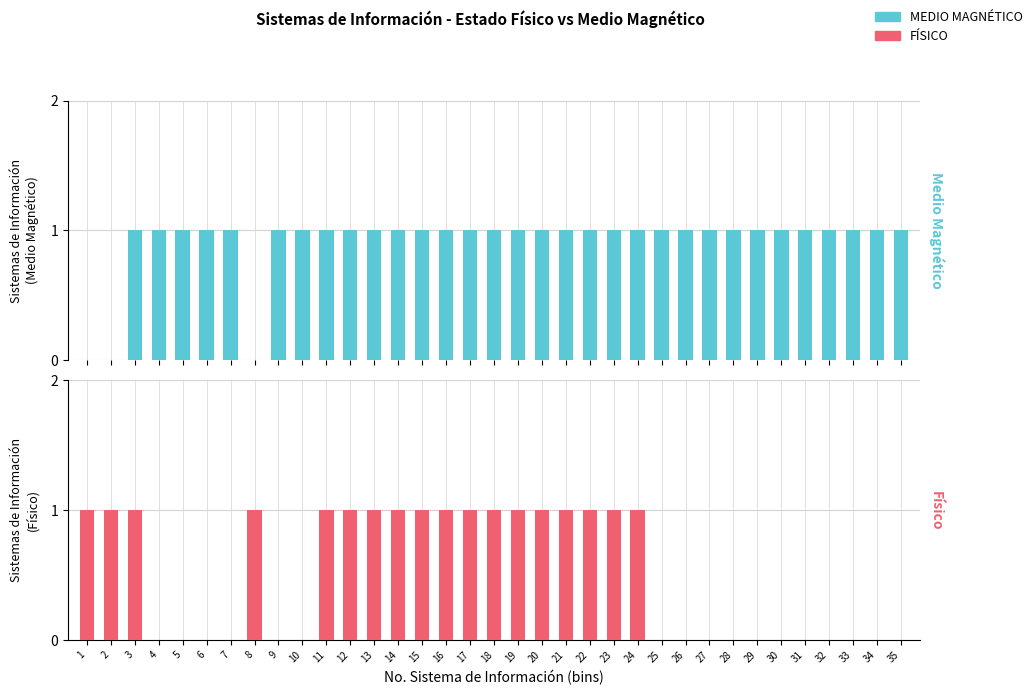

List the series in order of their overall mean, lowest first.

FÍSICO, MEDIO MAGNÉTICO